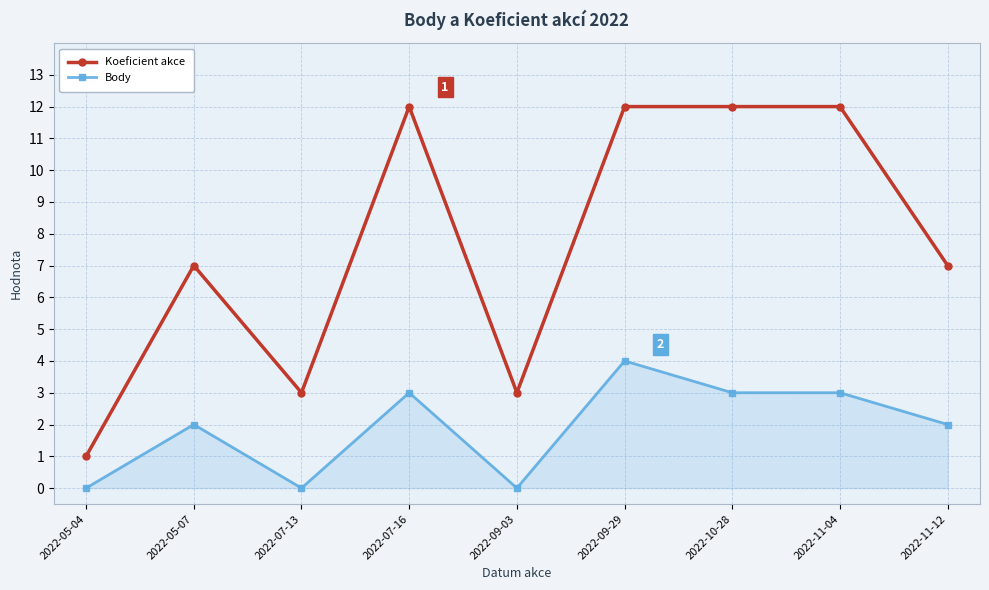

Is it true that Body equals 3 at 2022-11-04?

True